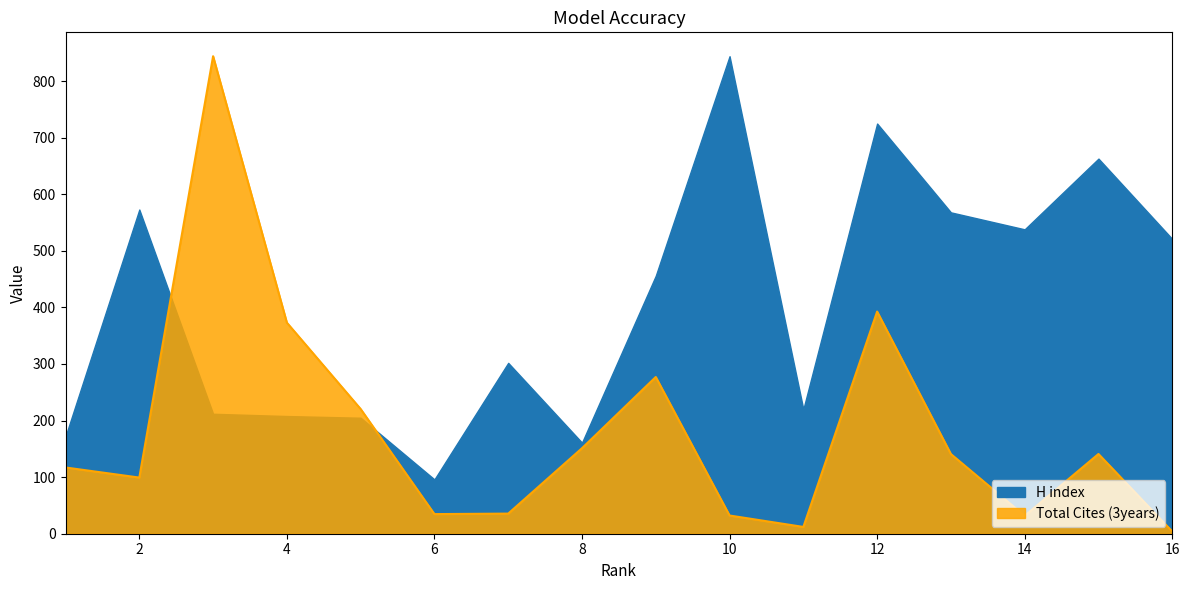

Reading left to right, list all the values displayed in this chart.

H index: 172.0	573.0	212.0	208.0	205.0	96.0	302.0	161.0	456.0	844.0	220.0	725.0	568.0	538.0	663.0	521.0
Total Cites (3years): 117.1	99.2	844.0	373.0	220.4	34.7	35.6	151.2	277.0	32.2	12.0	392.7	140.8	31.6	140.9	4.0